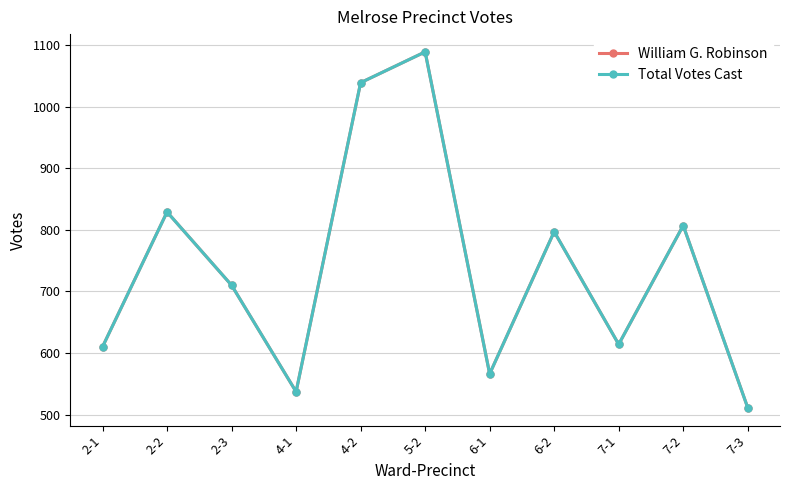

In William G. Robinson, how many points are higher than both neighbors (excluding endpoints)?

4